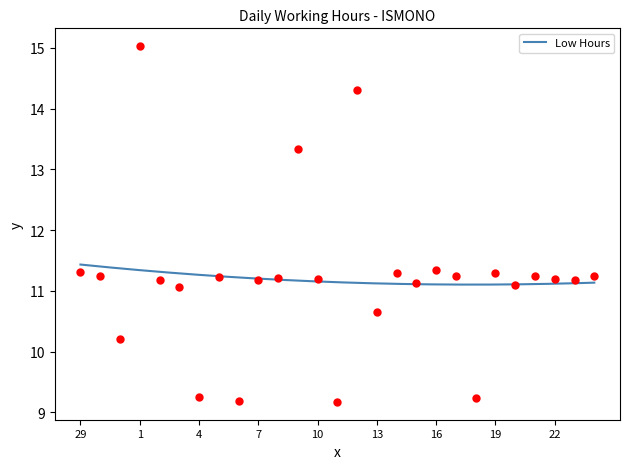

Which has a higher value, 7 or 5?

5